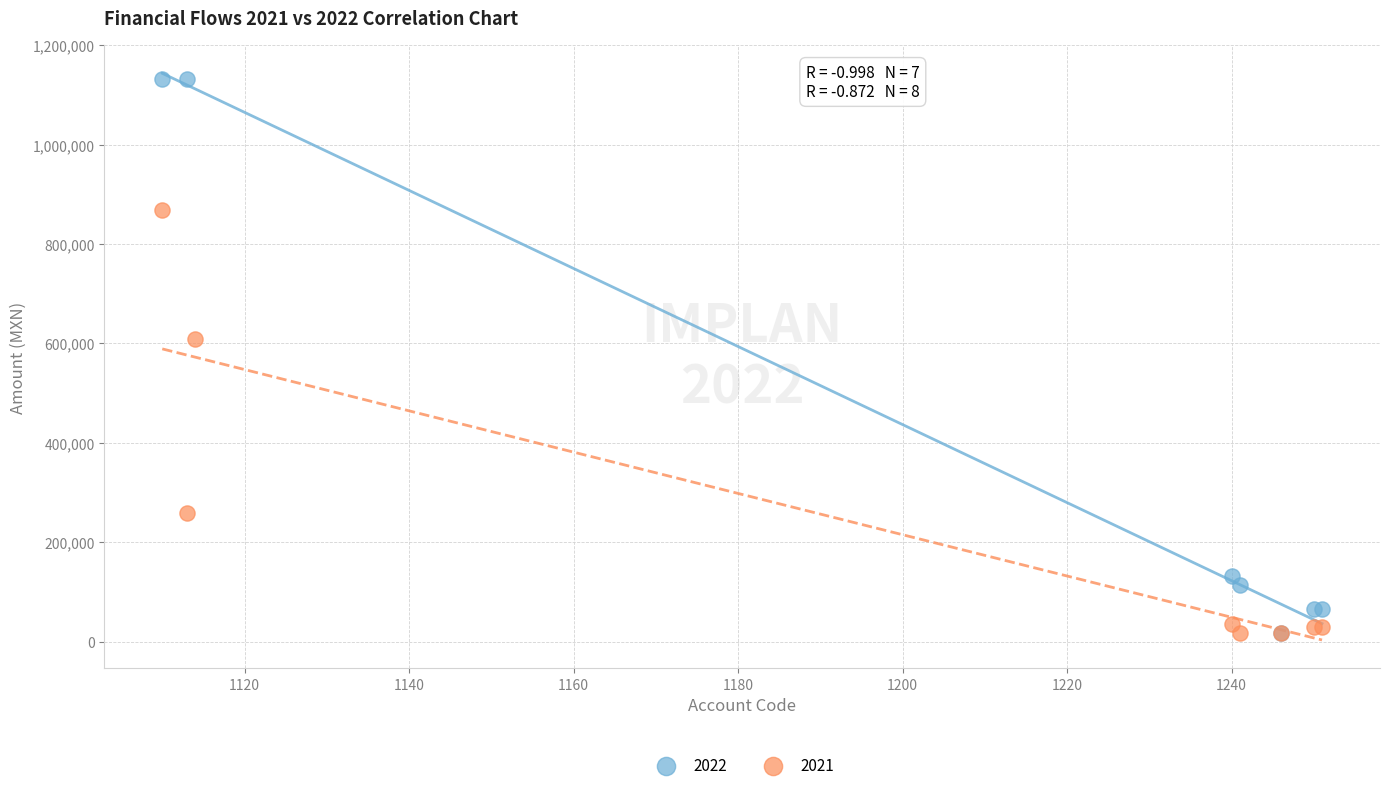

Which series contains the highest Y value?

2022